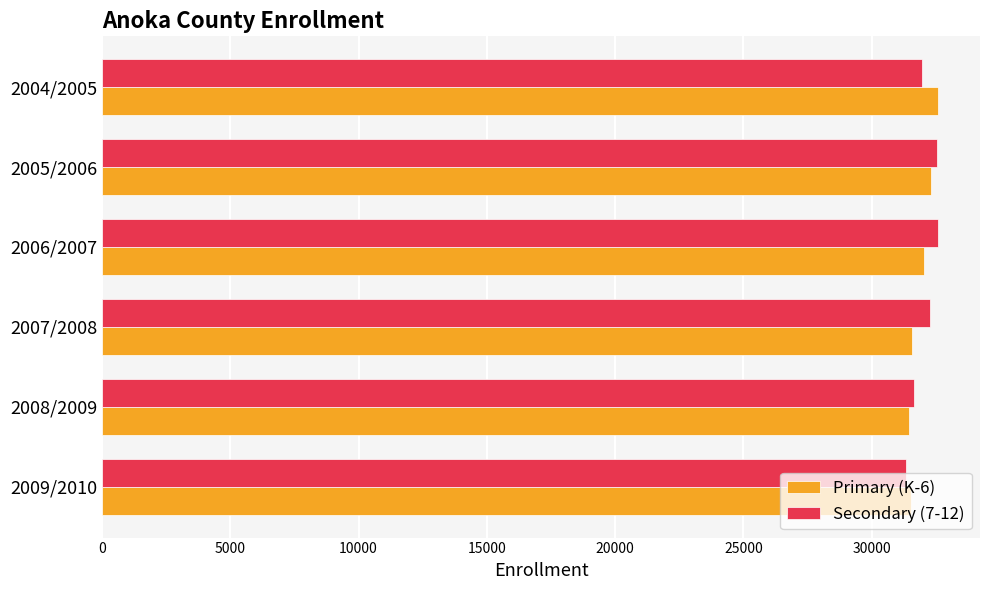

True or false: Secondary (7-12) has a value of 32596 at 2006/2007.

True